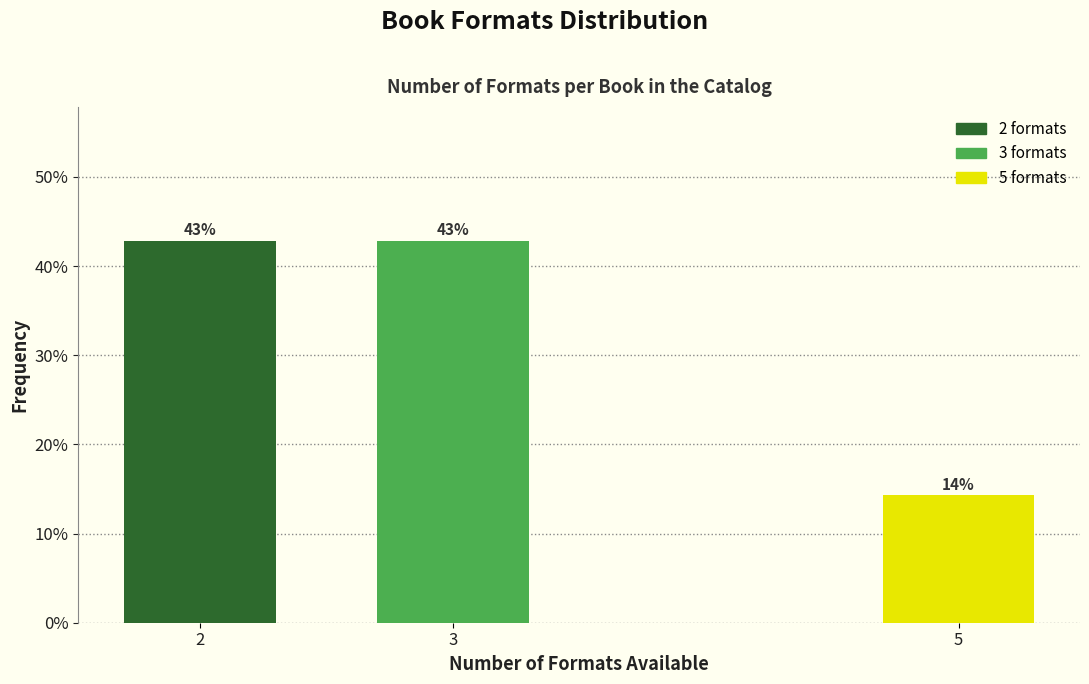

True or false: the data shows 7.0 at 5.

False